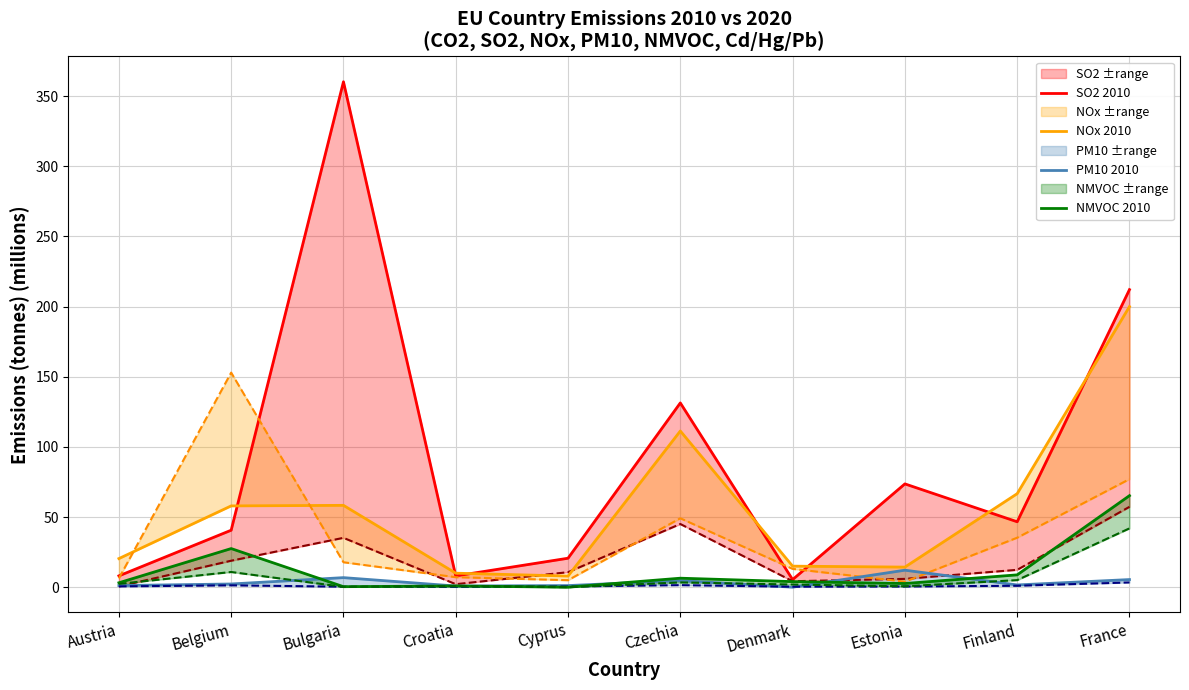

What is the spread (max minus min) of values at Estonia?

71.0